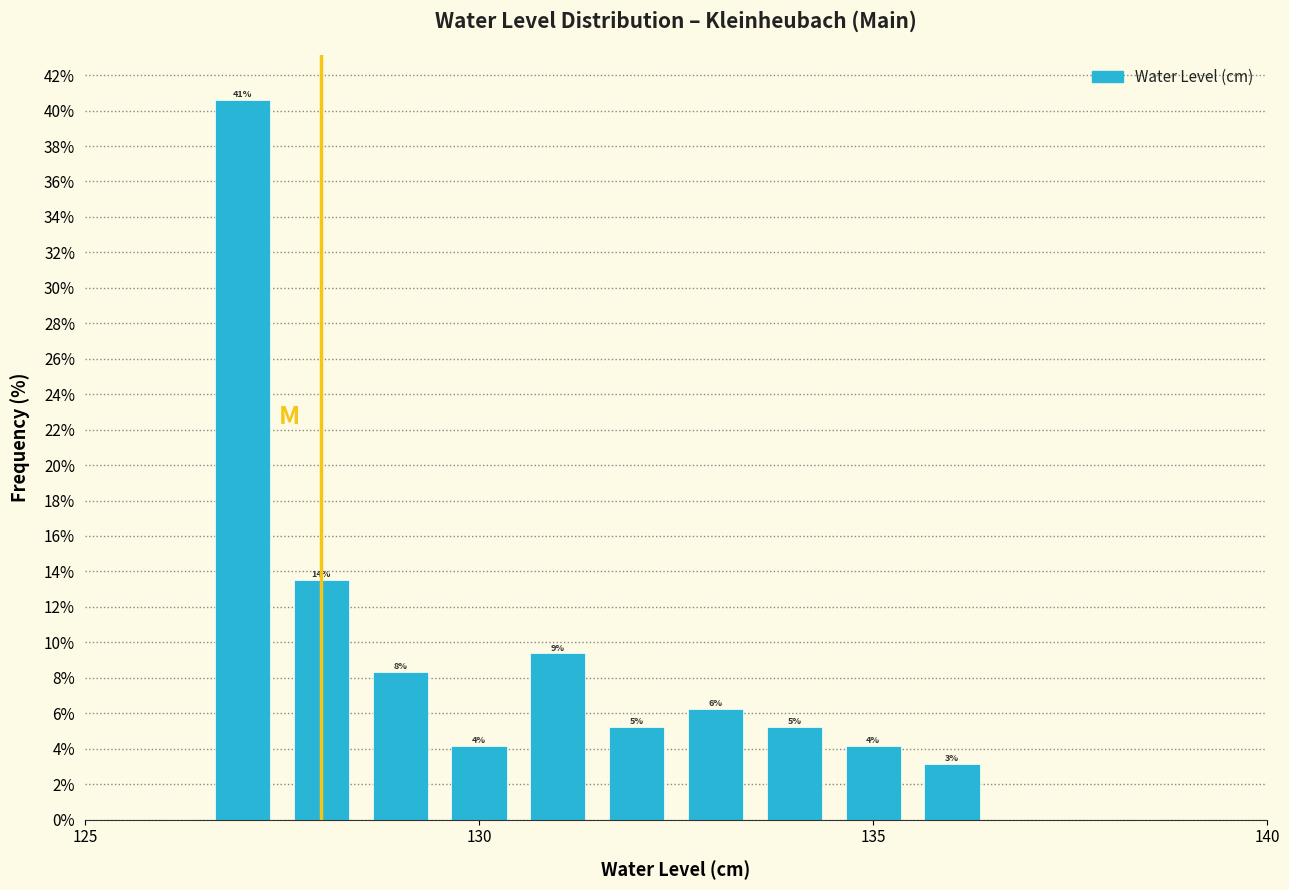

Around what value on the x-axis is the tallest bar? Give the approximate position of its centre, as read against the axis.

127.0